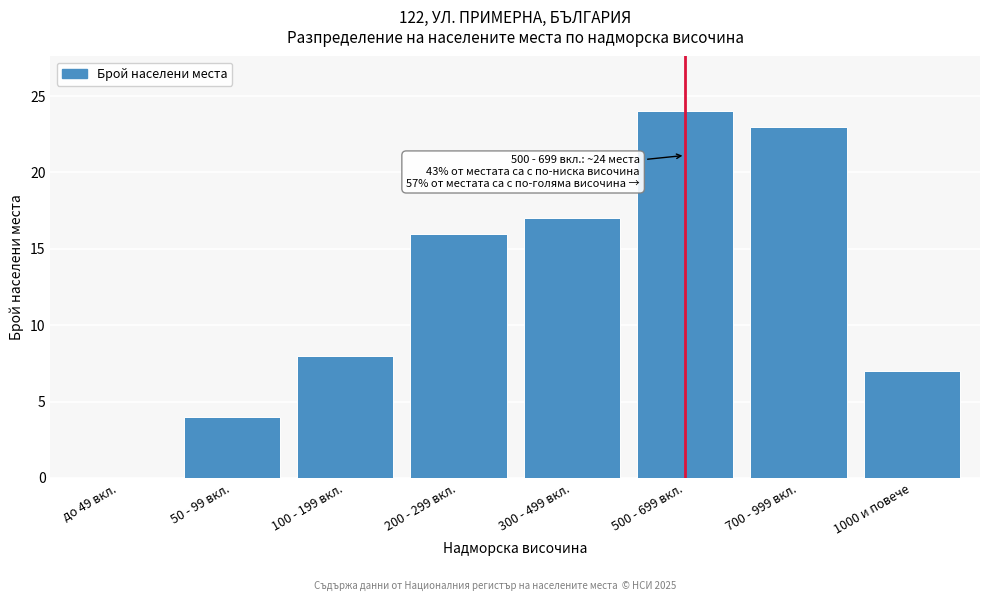

Reading left to right, transcribe all the data shown in this chart.

до 49 вкл.=0	50 - 99 вкл.=4	100 - 199 вкл.=8	200 - 299 вкл.=16	300 - 499 вкл.=17	500 - 699 вкл.=24	700 - 999 вкл.=23	1000 и повече=7